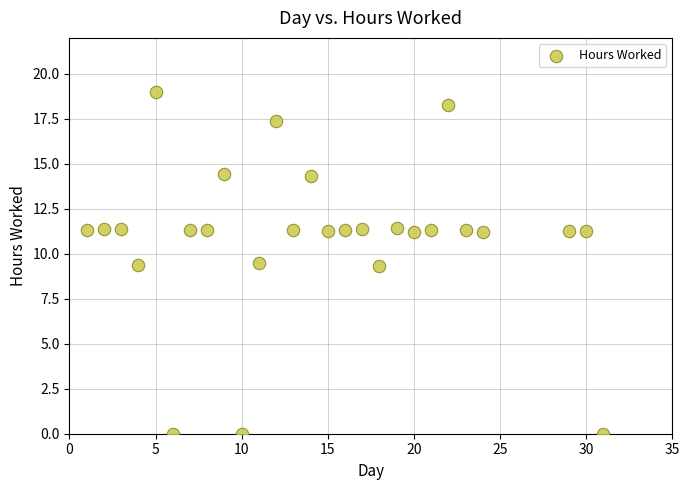

What is the range of Y values (max minus min)?

19.0